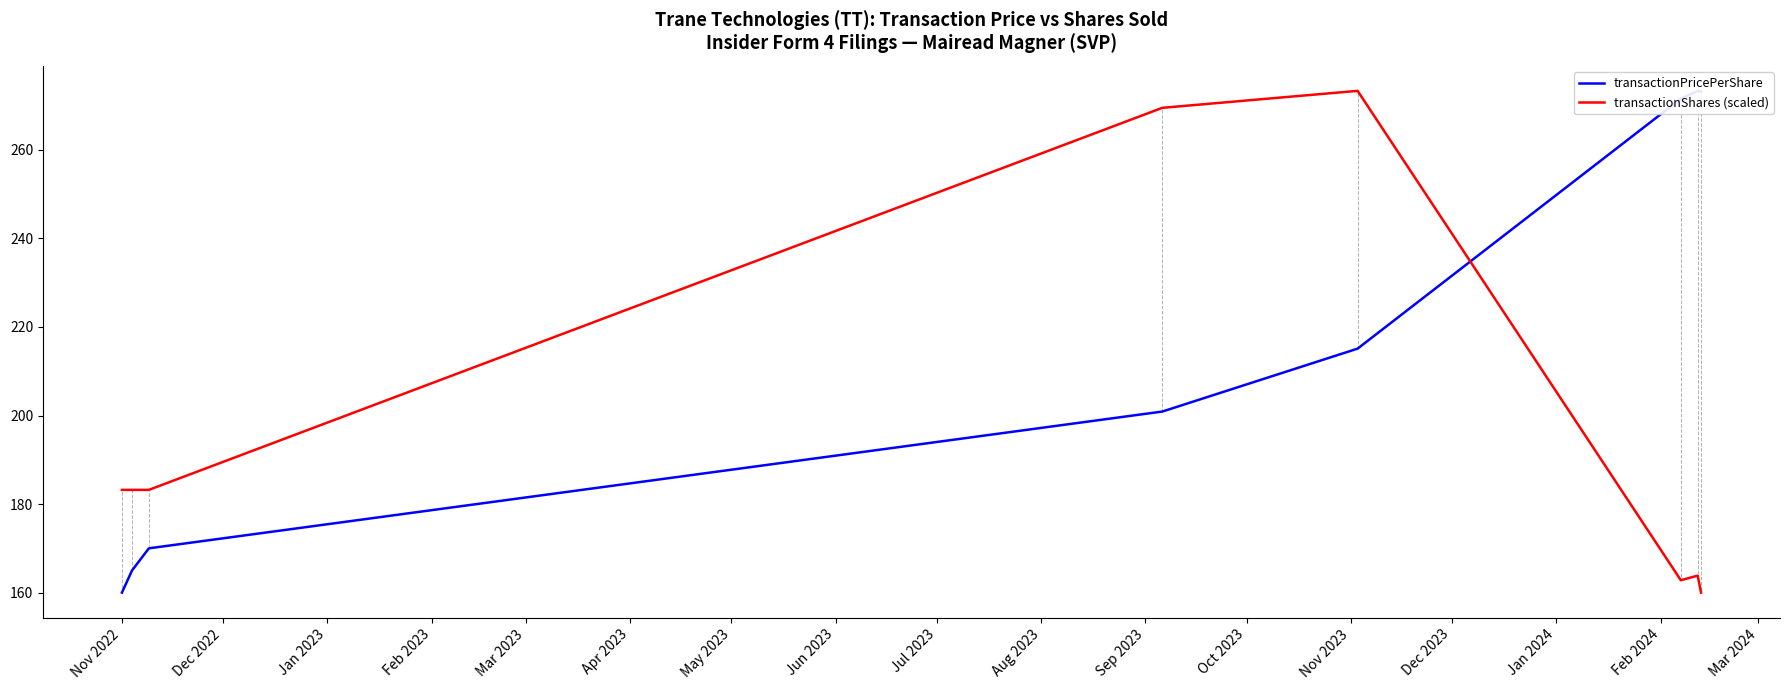

What is the spread (max minus min) of values at Nov 2022?

23.2